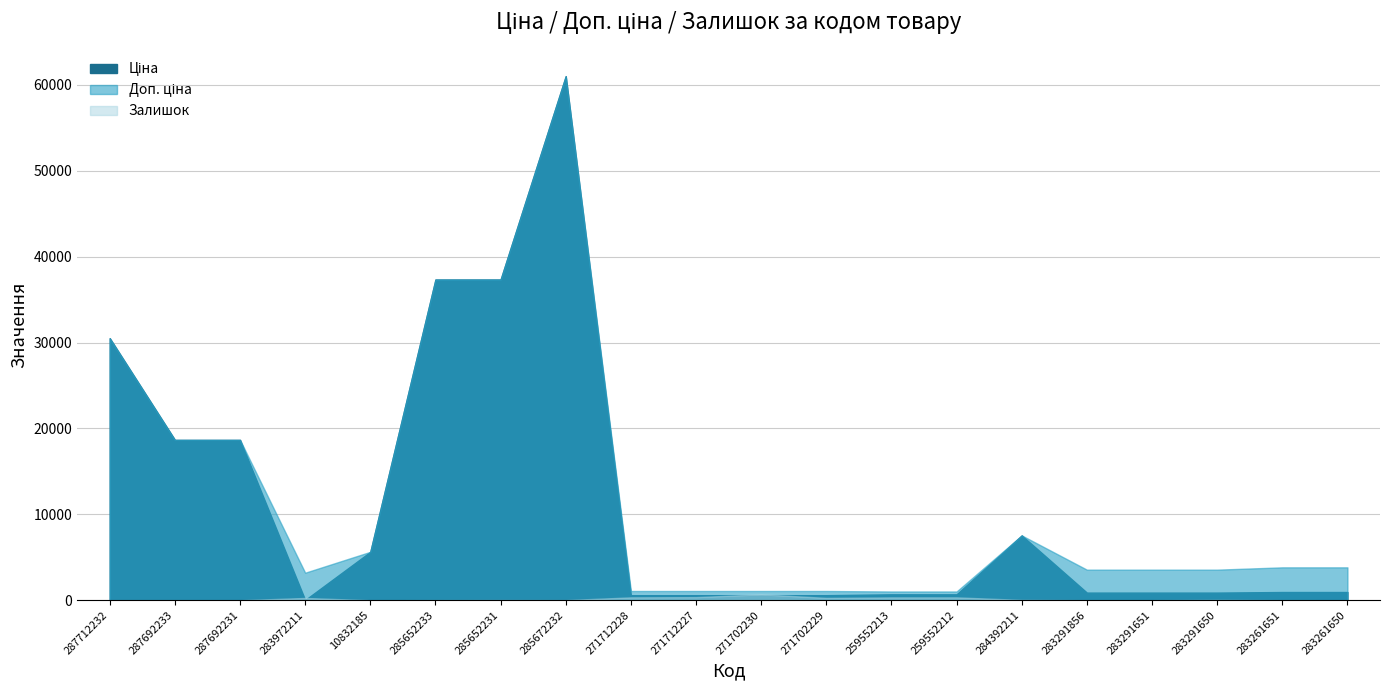

Does the chart display data point markers on the line(s)?

No